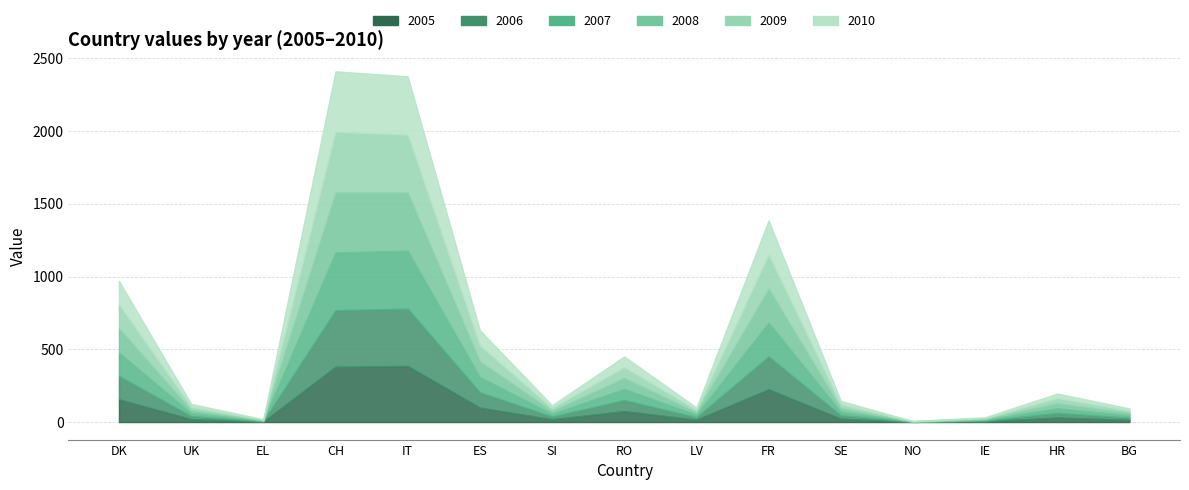

What is the label of the 7th point from the right?

LV